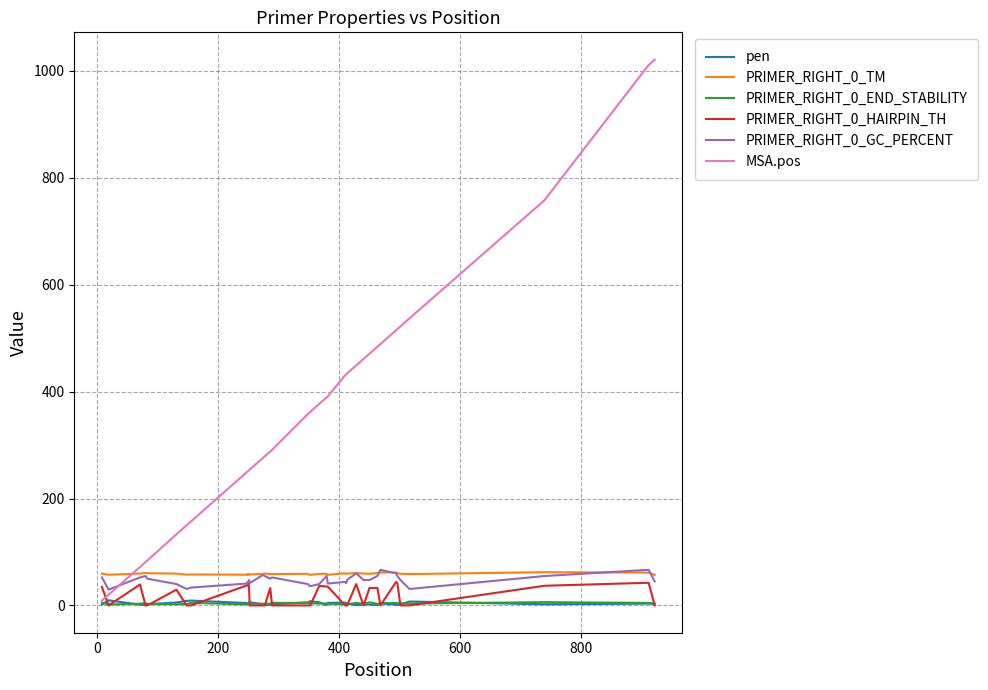

Which series has the widest spread of values?

MSA.pos